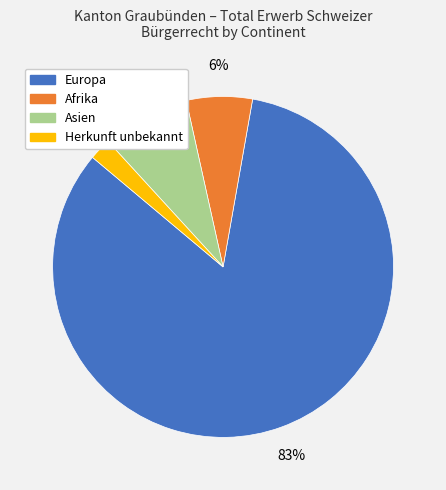

How many segments does this pie chart have?

4